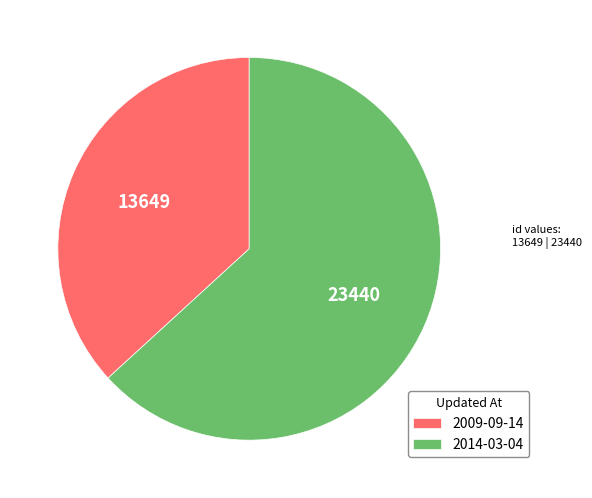

What is the majority slice?

2014-03-04